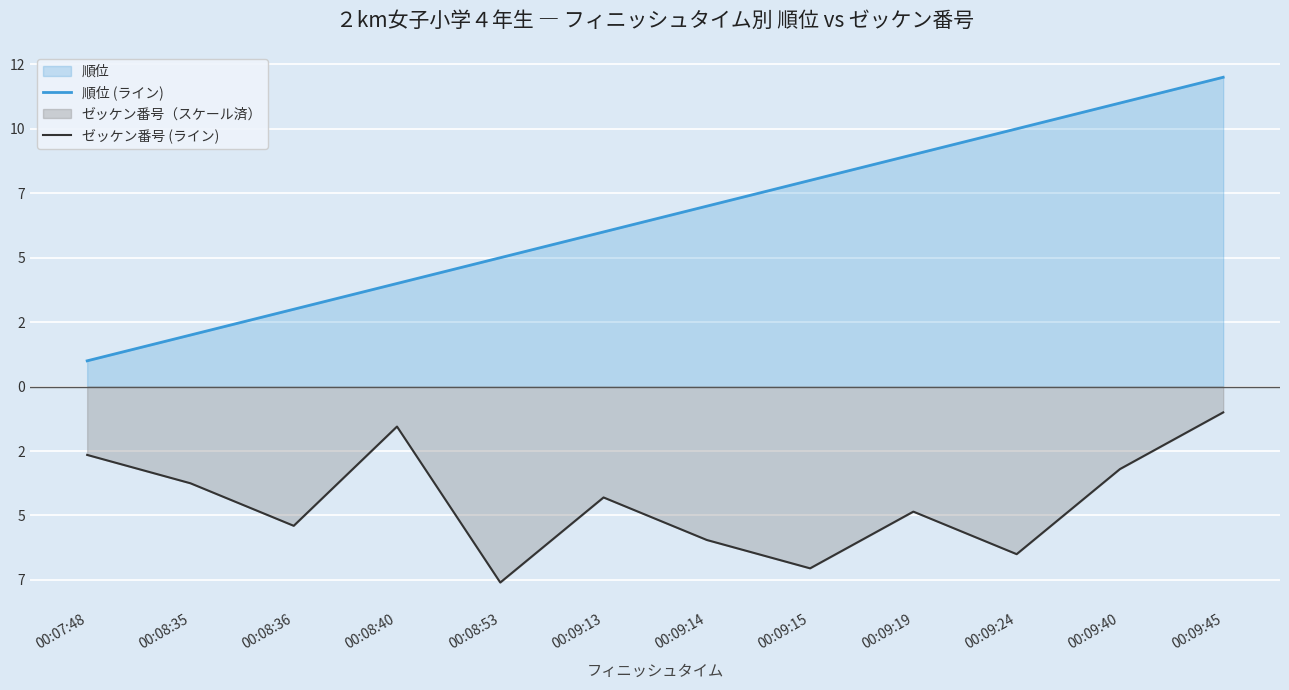

List the series in order of their peak value, highest first.

順位 (ライン), ゼッケン番号 (ライン)